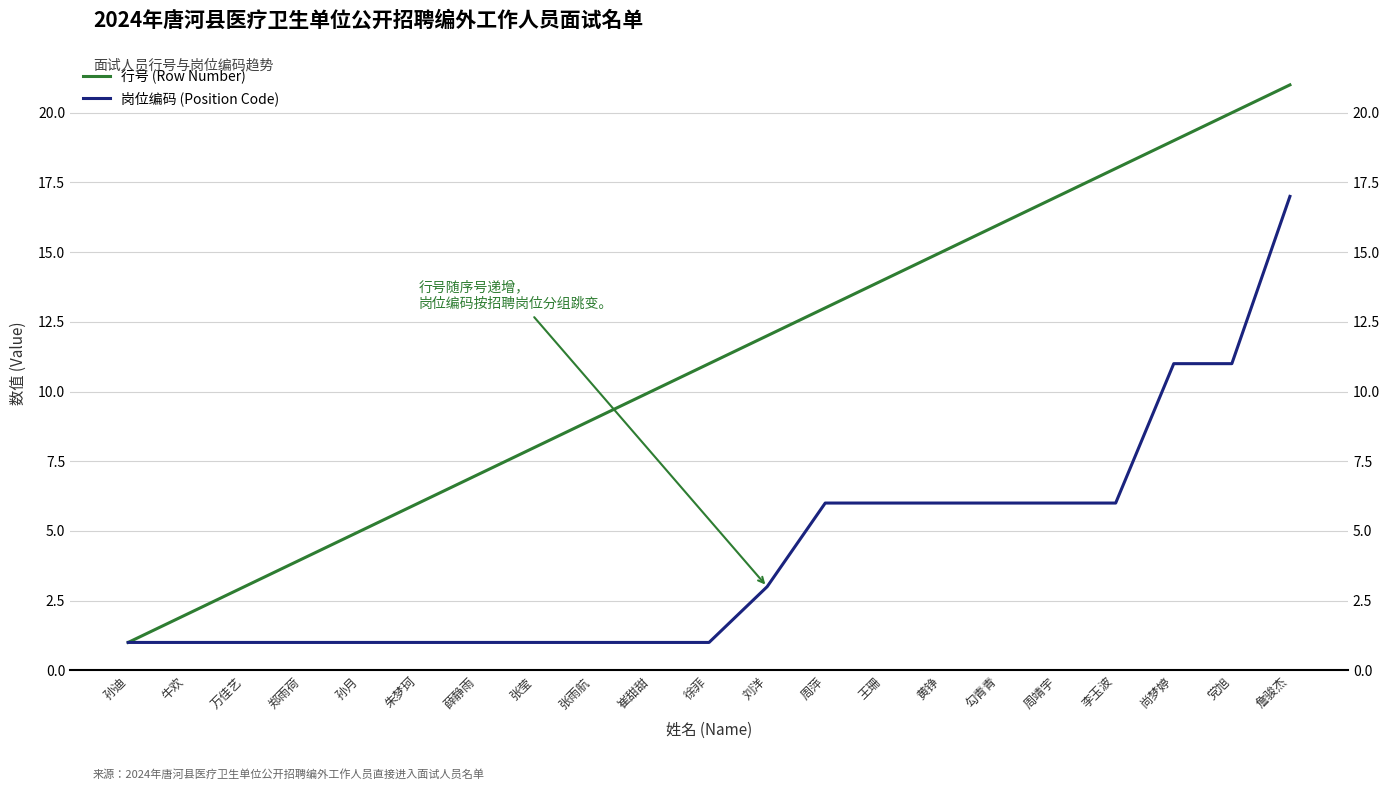

List the labels in order of 岗位编码 (Position Code) value, smallest first.

孙迪, 牛欢, 万佳艺, 郑雨荷, 孙月, 朱梦珂, 薛静雨, 张莹, 张雨航, 崔甜甜, 徐菲, 刘洋, 周萍, 王珊, 黄铮, 勾青青, 周靖宇, 李玉波, 尚梦婷, 党旭, 詹骏杰